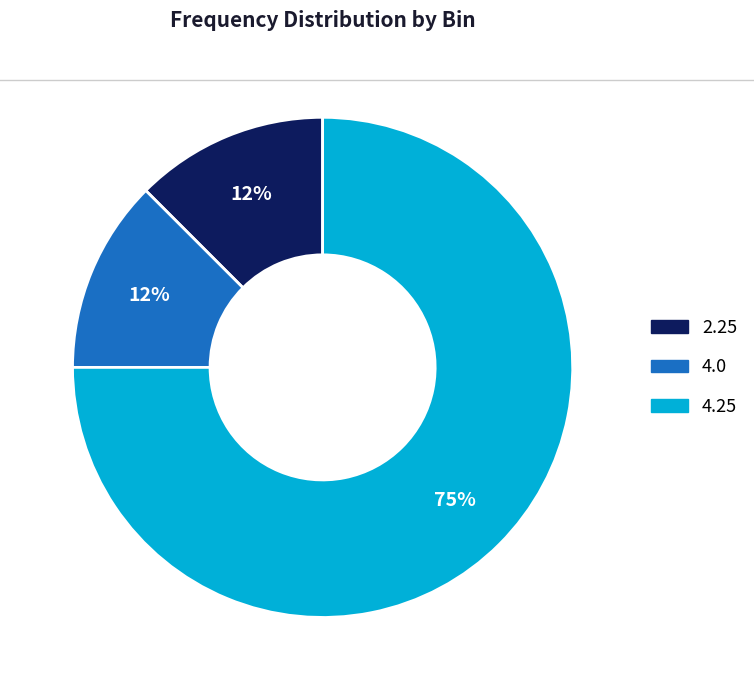

Which has a higher value, 2.25 or 4.25?

4.25